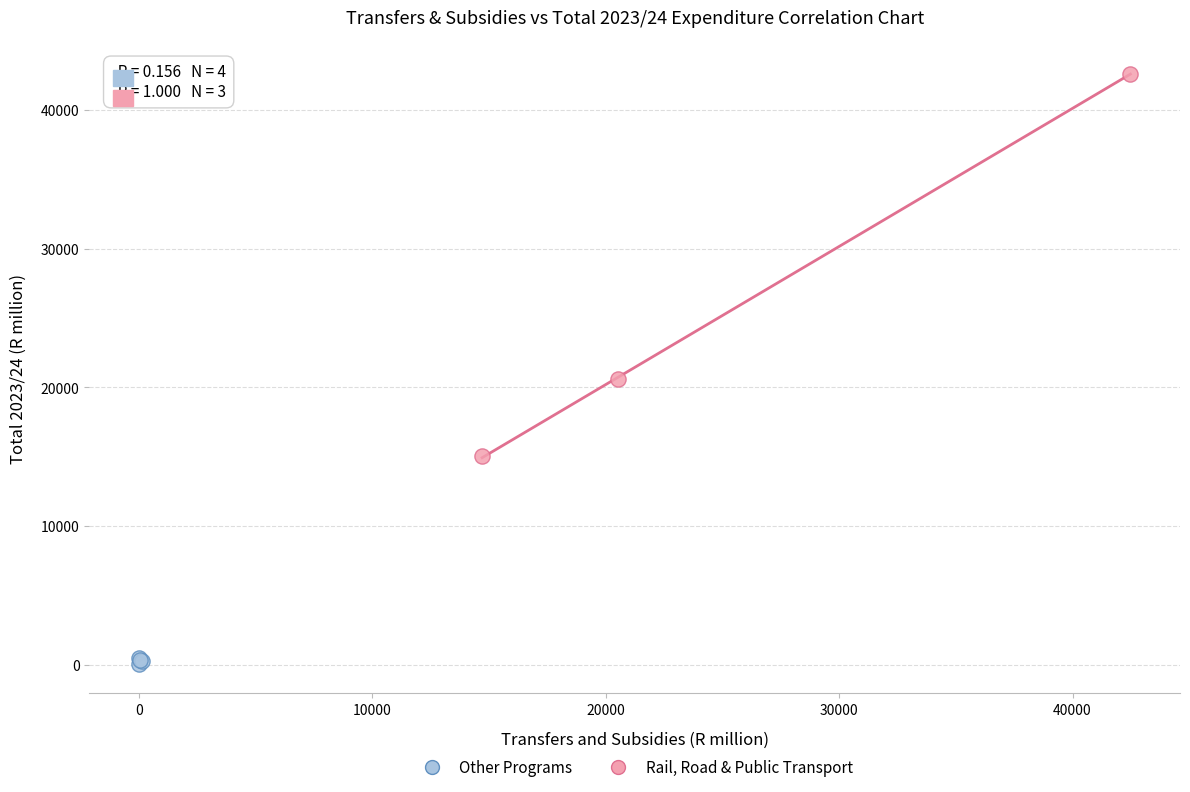

Which series reaches the maximum Y coordinate?

Rail, Road & Public Transport